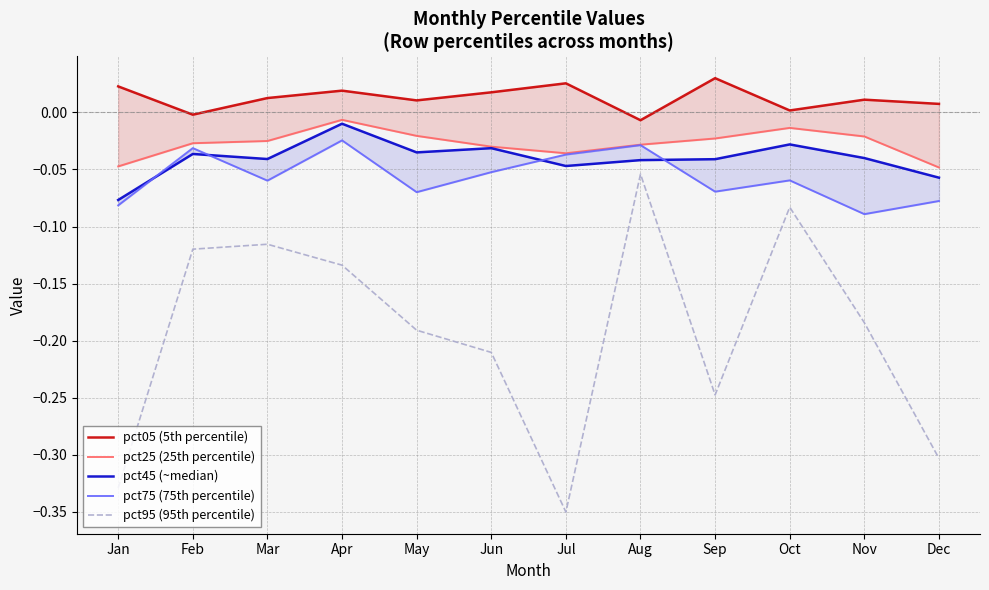

True or false: pct95 (95th percentile) has a value of -0.2 at Jan.

False